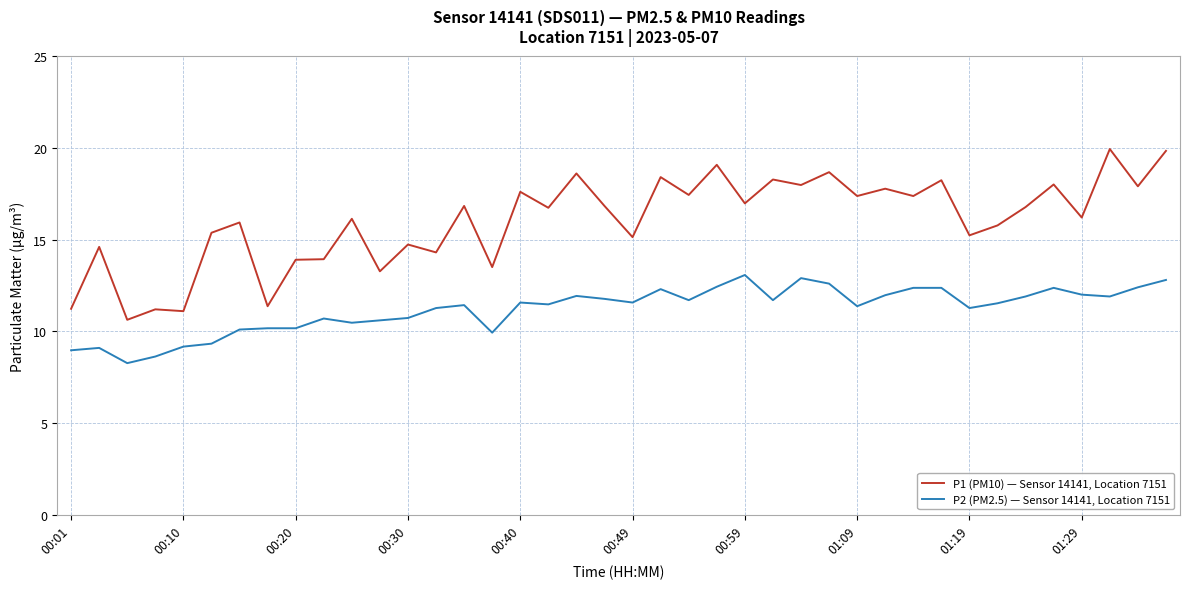

What is the maximum value for P2 (PM2.5) — Sensor 14141, Location 7151?

13.1